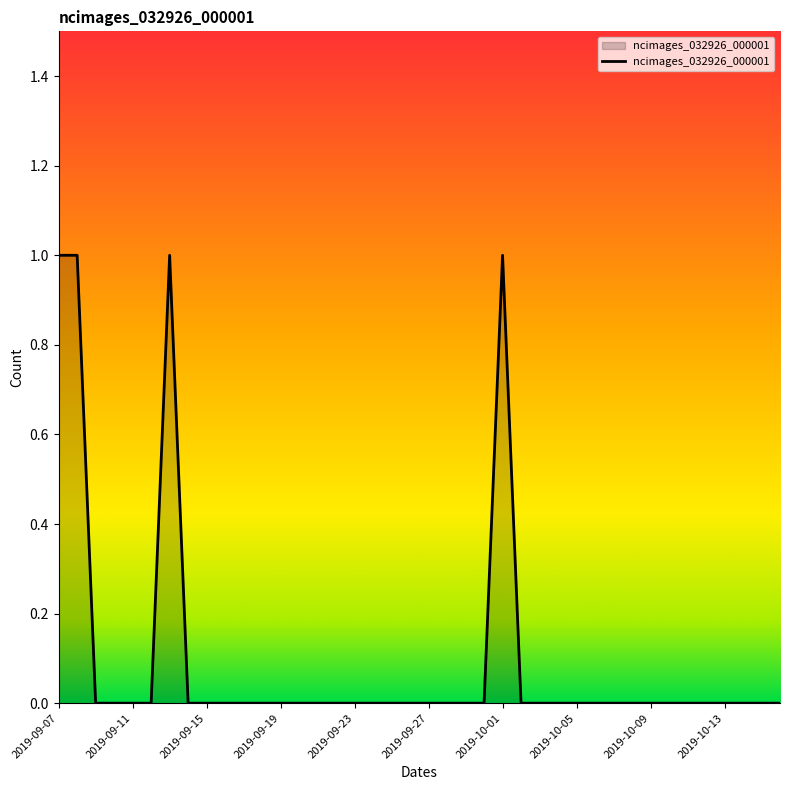

What is the maximum value shown in the chart?

1